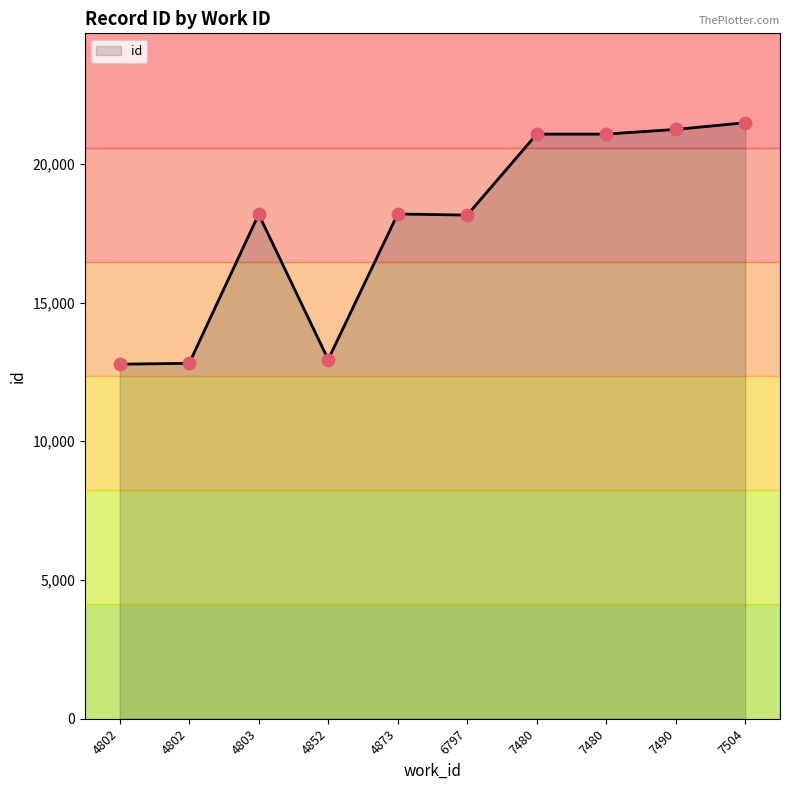

Approximately how many times larger is the value at 6797 compared to 4802?

1.4